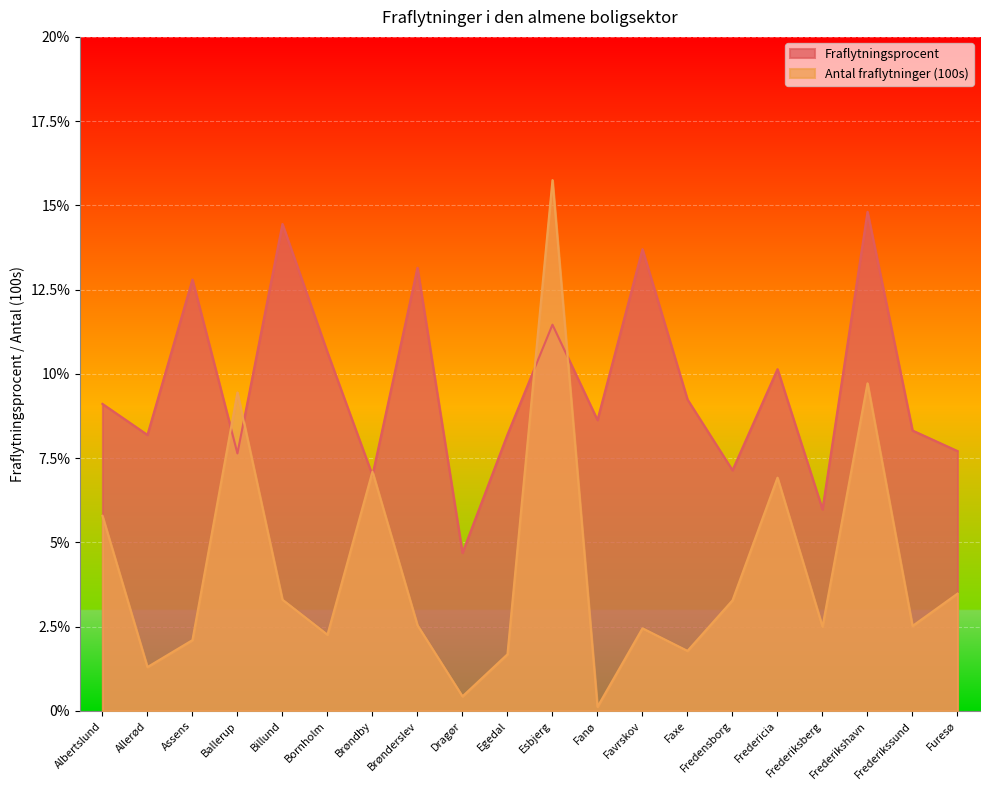

What is the highest value of the Fraflytningsprocent series?

14.8